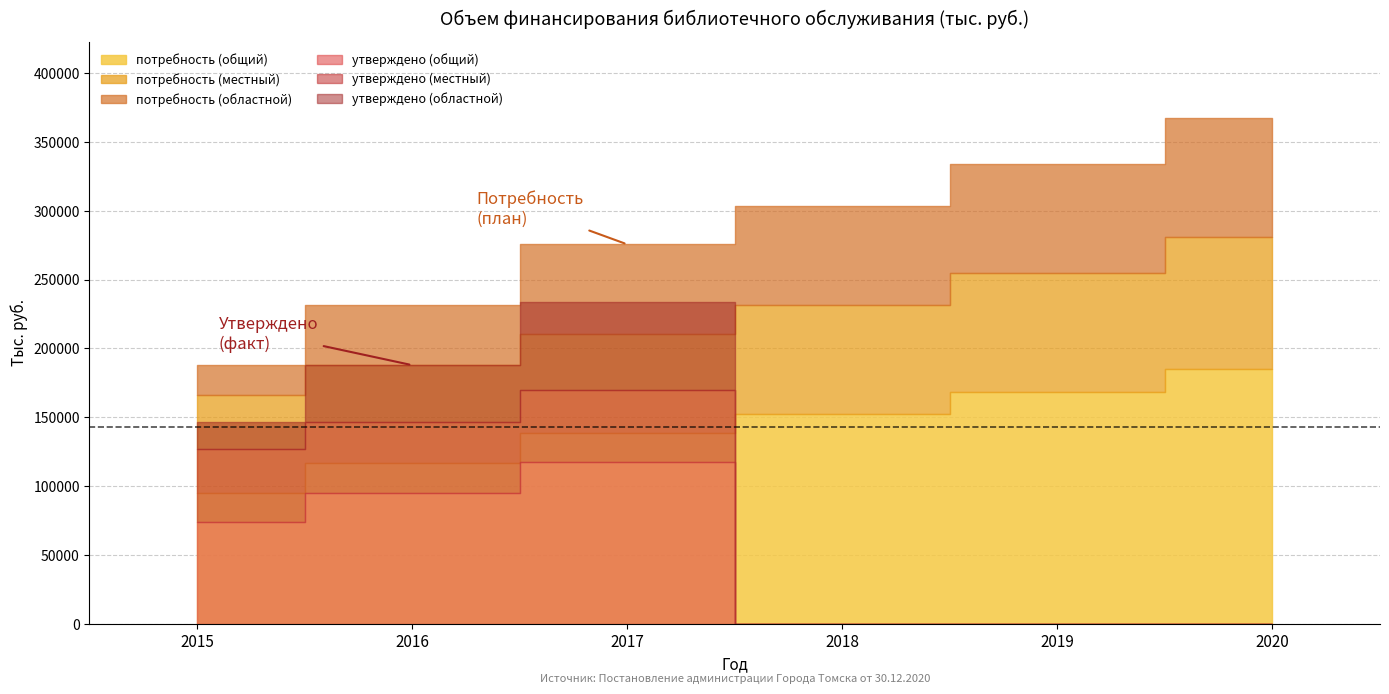

True or false: утверждено (общий) has a value of 35656.3 at 2018.

False